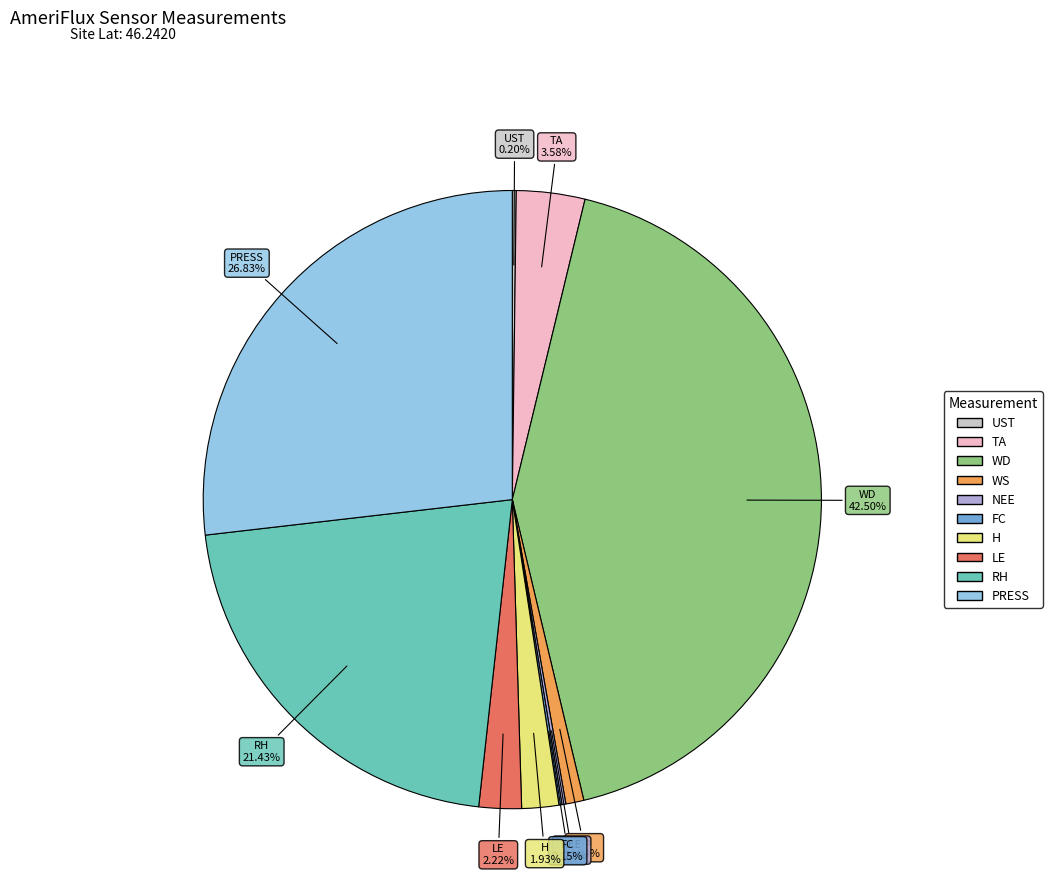

Is it true that H is 2% of the pie?

True